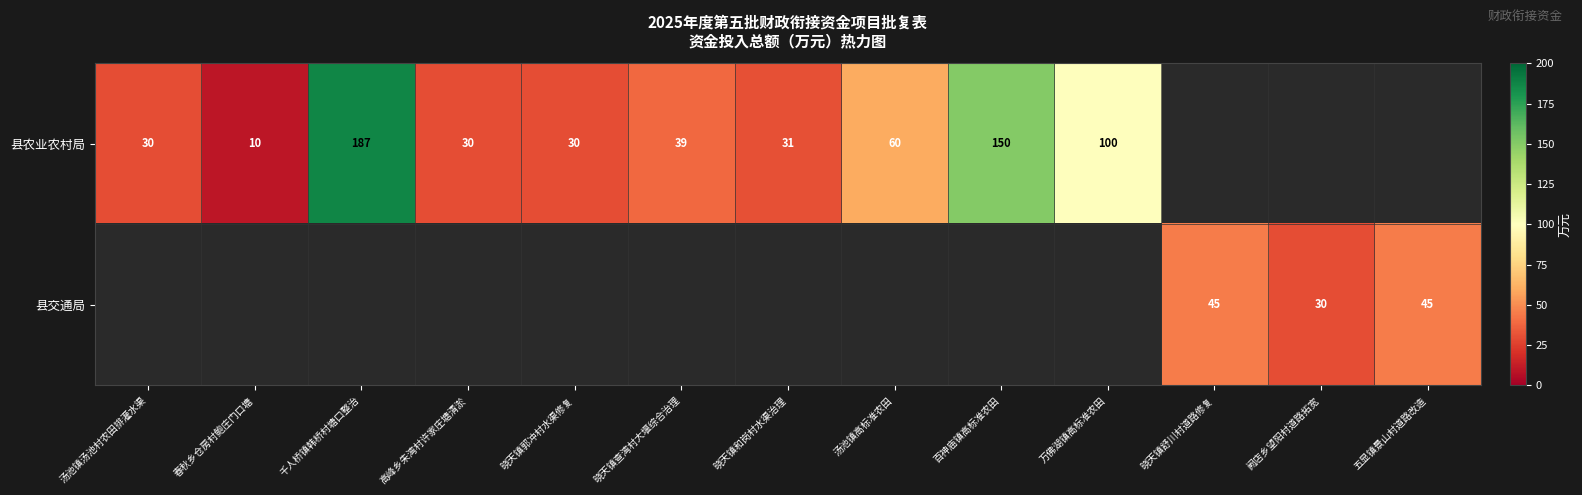

What is the greatest value displayed?

187.0